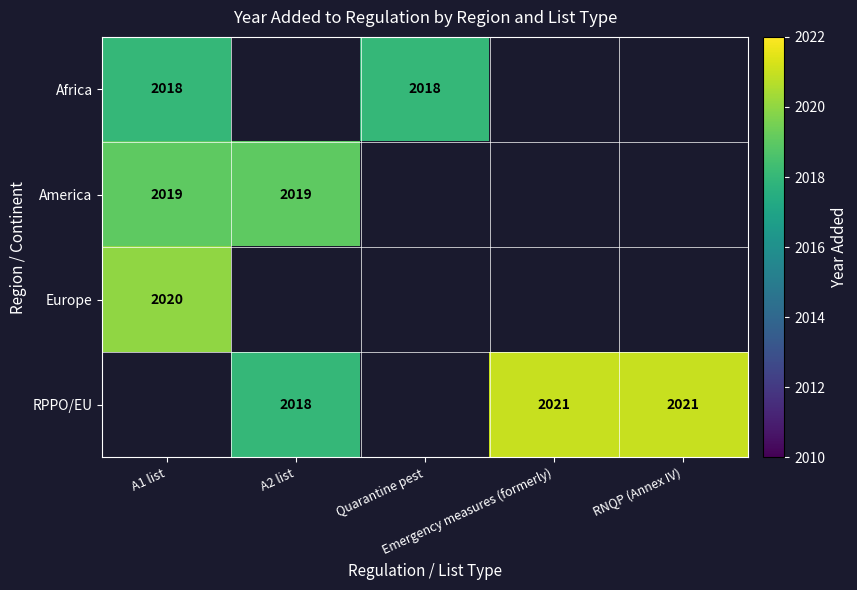

Where is Africa nearest to the value 2018?

A1 list